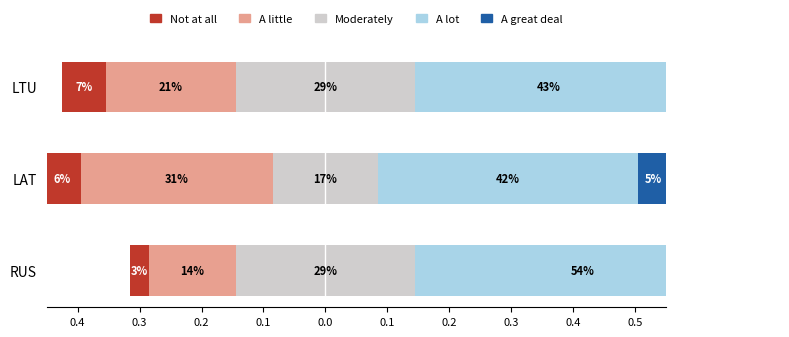

How many bars are there in total?

15